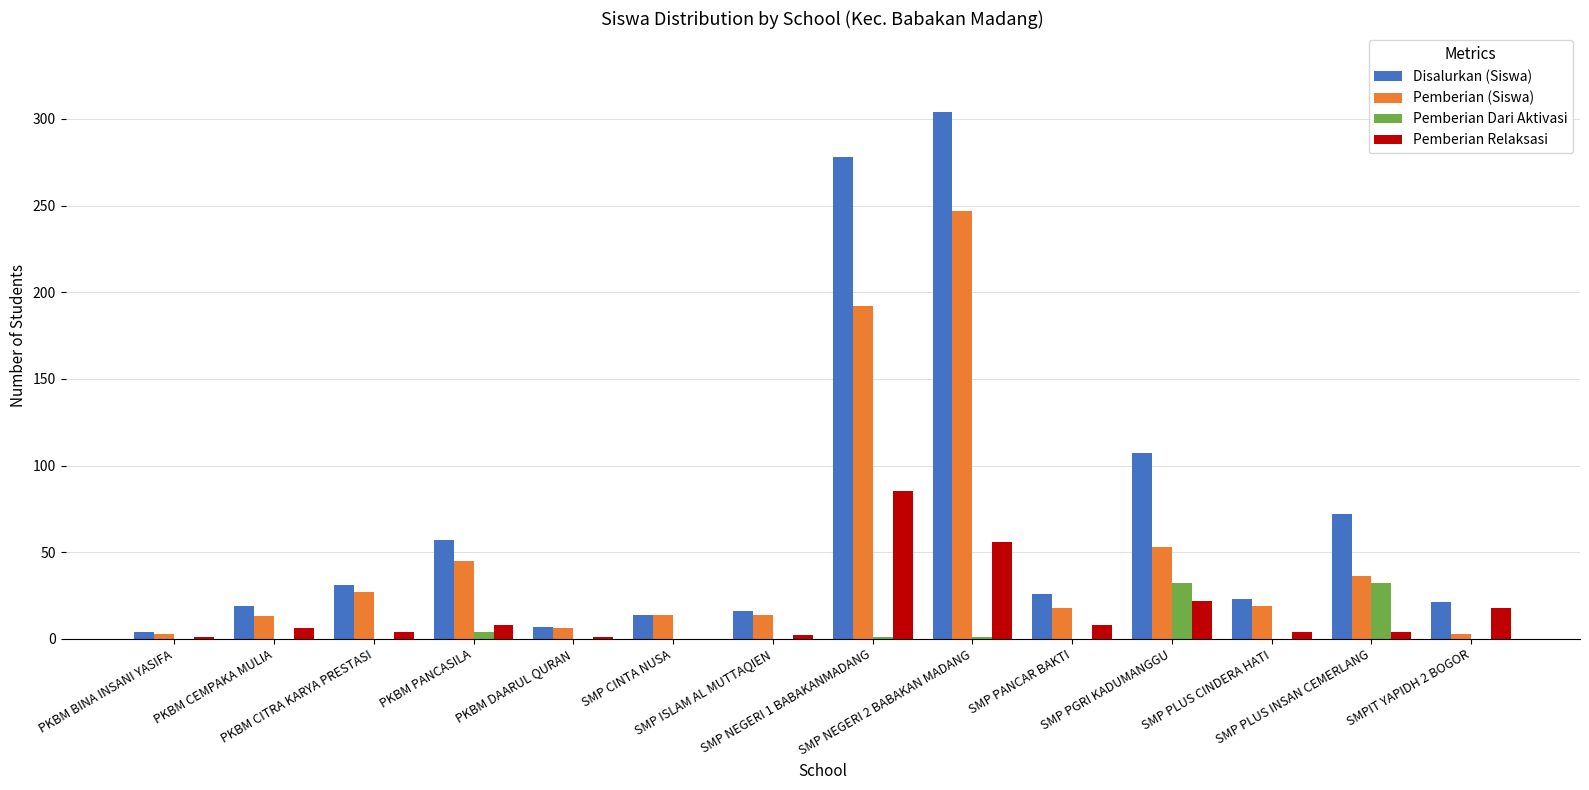

Which series has the largest total across all categories?

Disalurkan (Siswa)